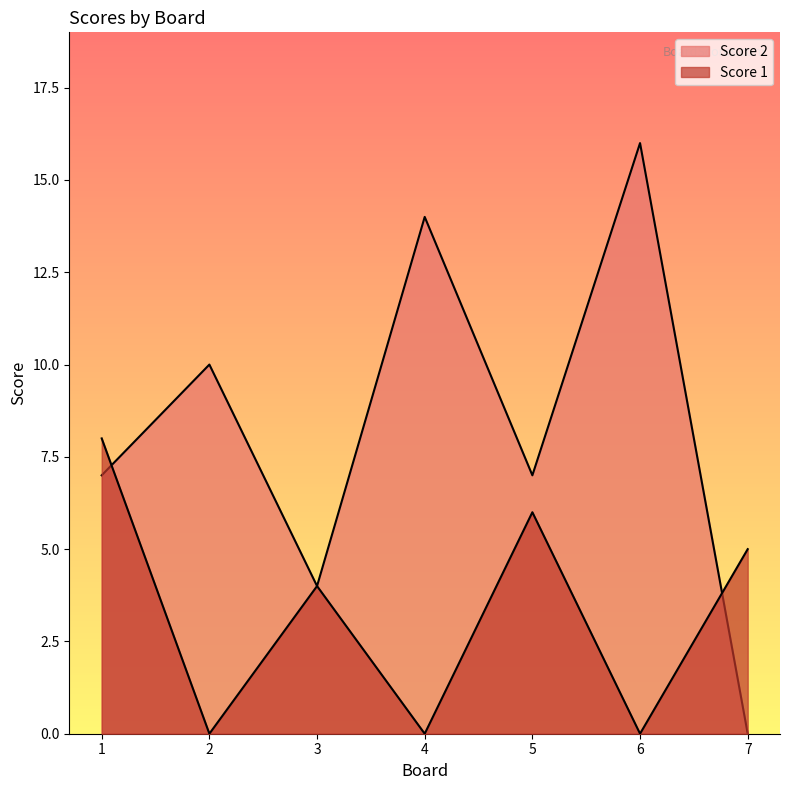

How many interior local valleys does the Score 1 series have?

3